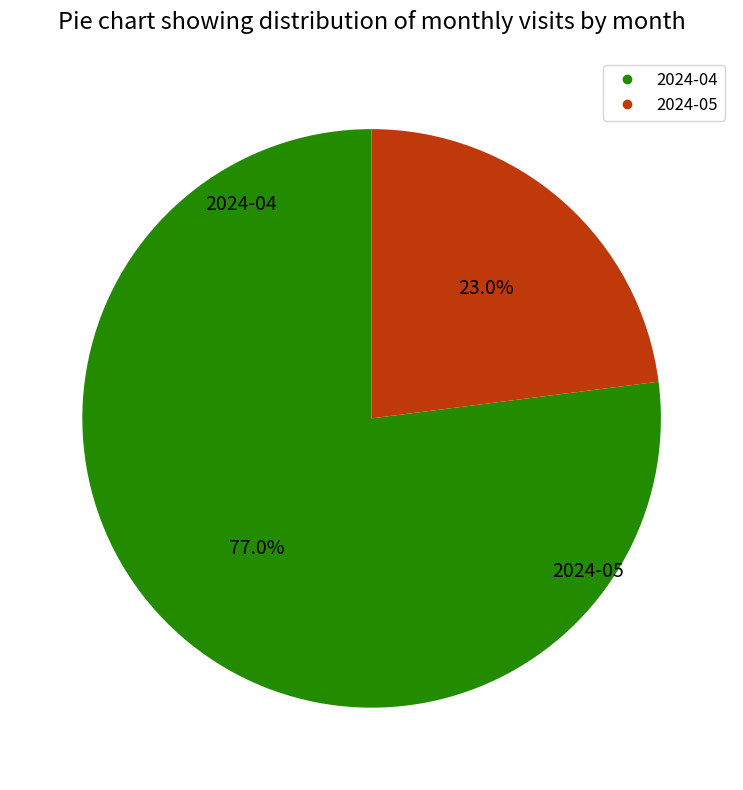

How many segments does this pie chart have?

2